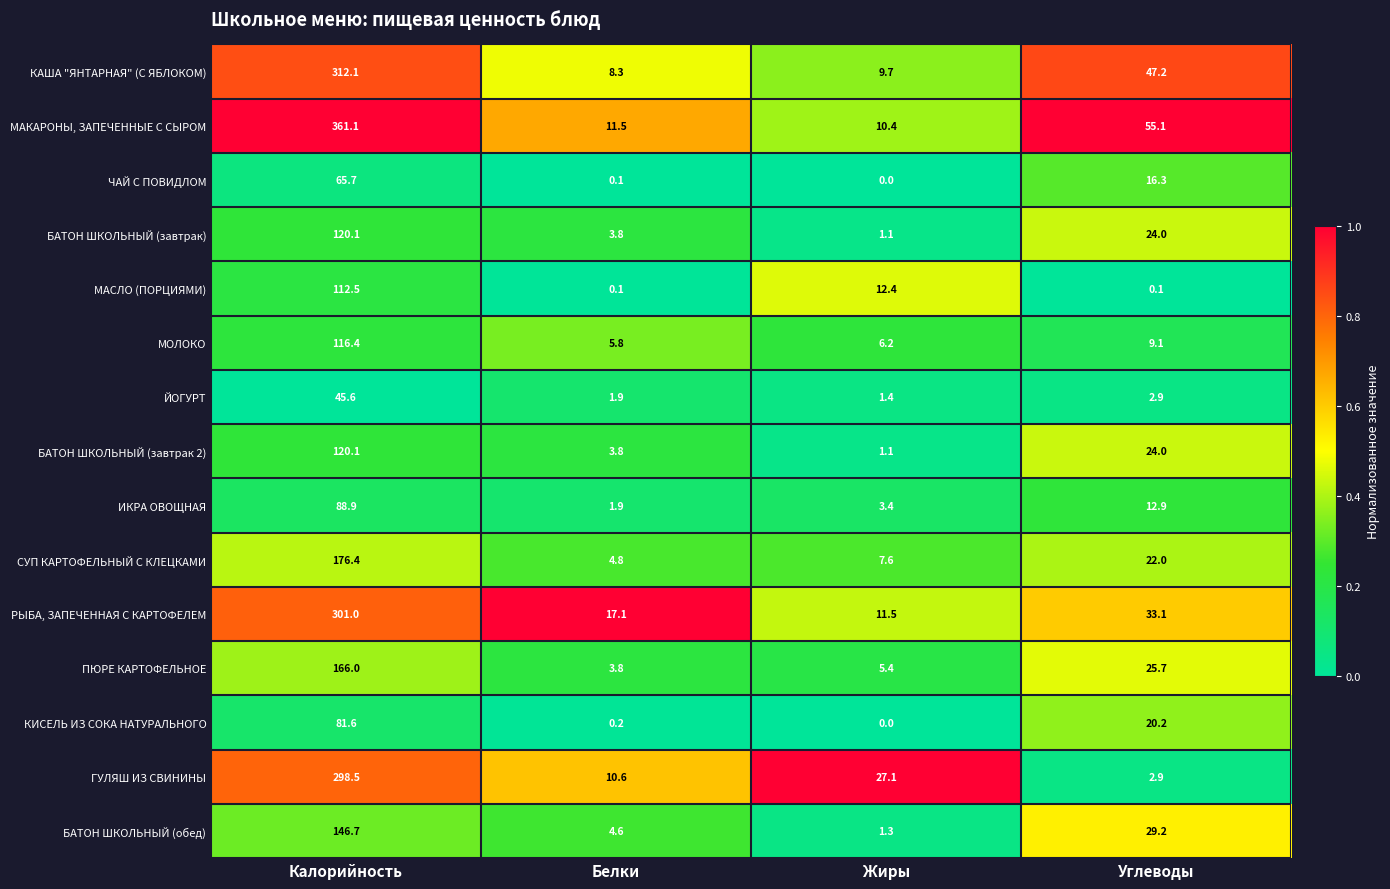

True or false: БАТОН ШКОЛЬНЫЙ (обед) has a value of 4.6 at Белки.

True